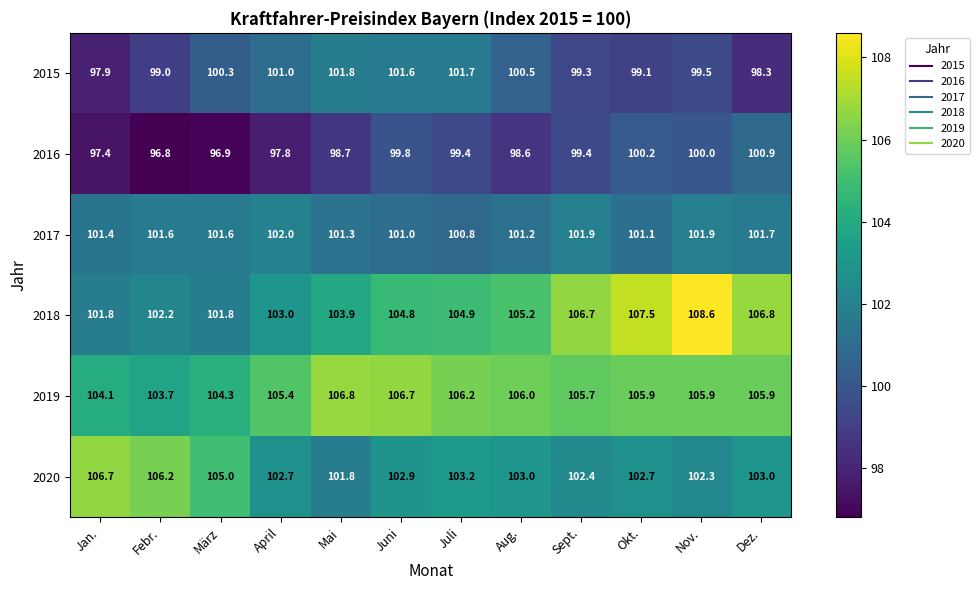

What is the difference between the highest and lowest values at April?

7.6